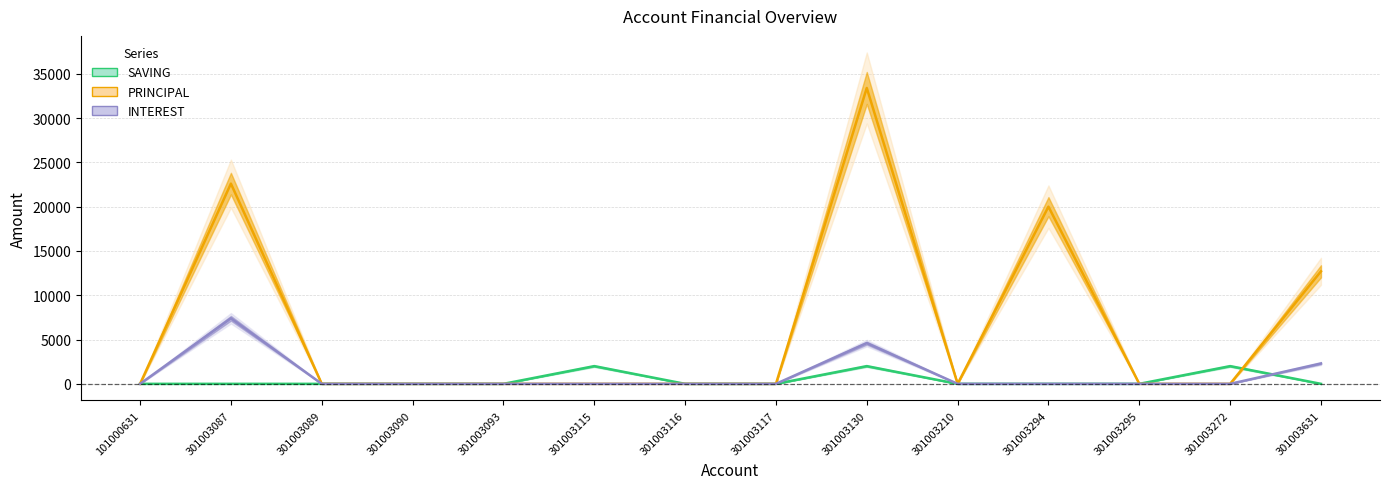

Is the value of SAVING at 301003130 greater than the value of PRINCIPAL at 301003115?

Yes